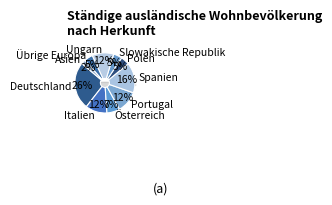

What is the total percentage of Deutschland and Slowakische Republik?

30.2%